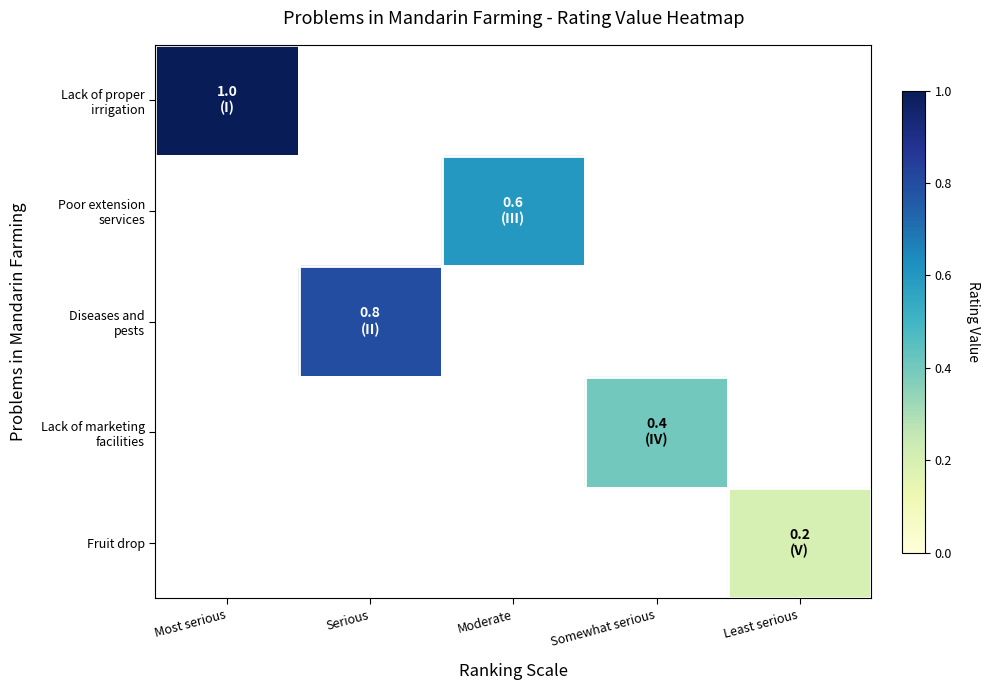

How many categories are shown in the chart?

5